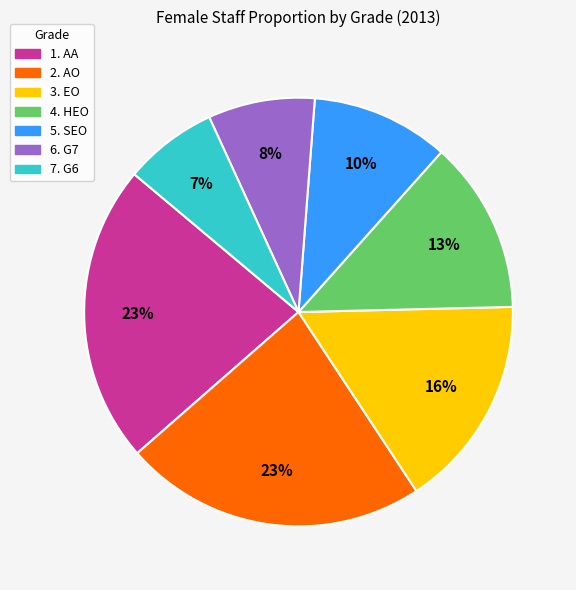

What percentage is the 2. AO slice, to the nearest percent?

23%